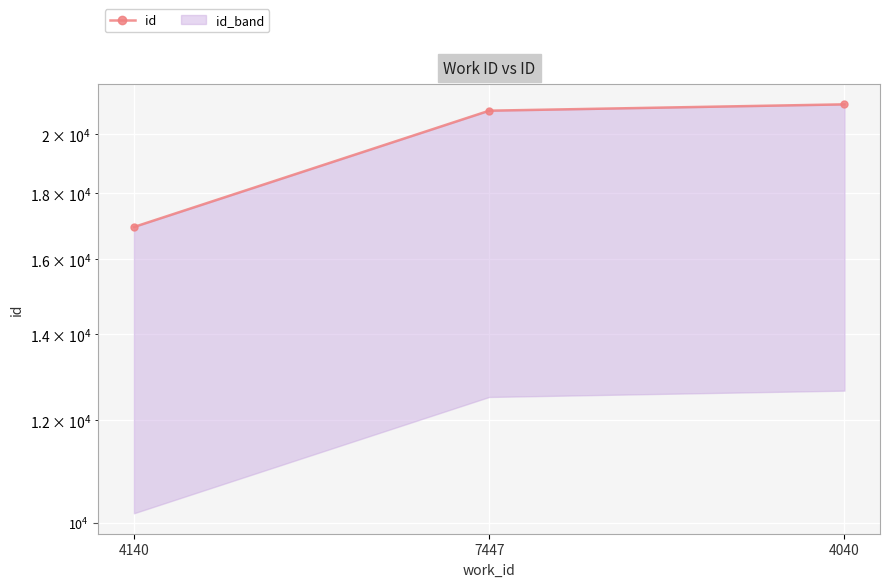

What is the value of the 1st point from the left?

16948